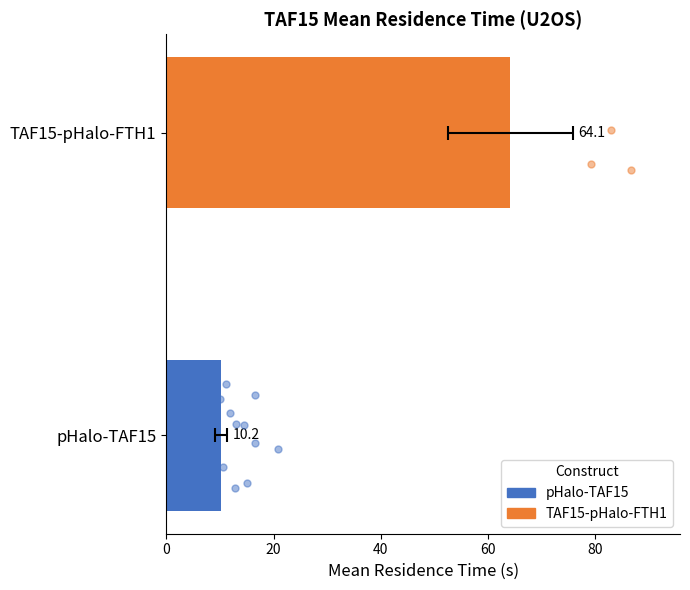

Which series reaches the maximum Y coordinate?

TAF15-pHalo-FTH1